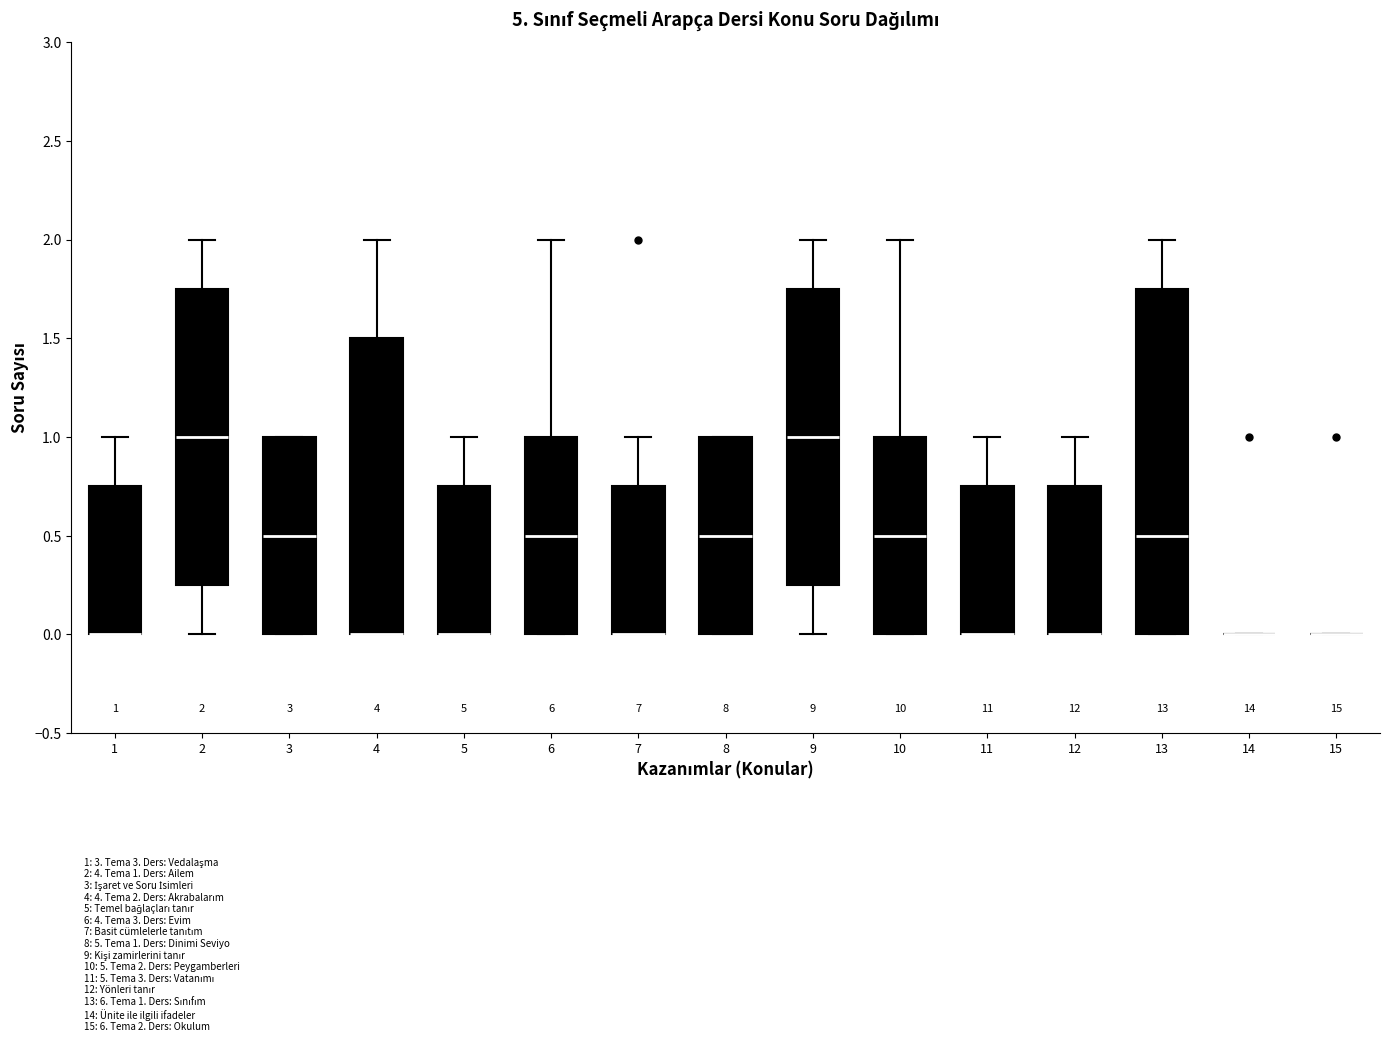

Comparing the boxes themselves (not the whiskers), which one is the tallest?

13